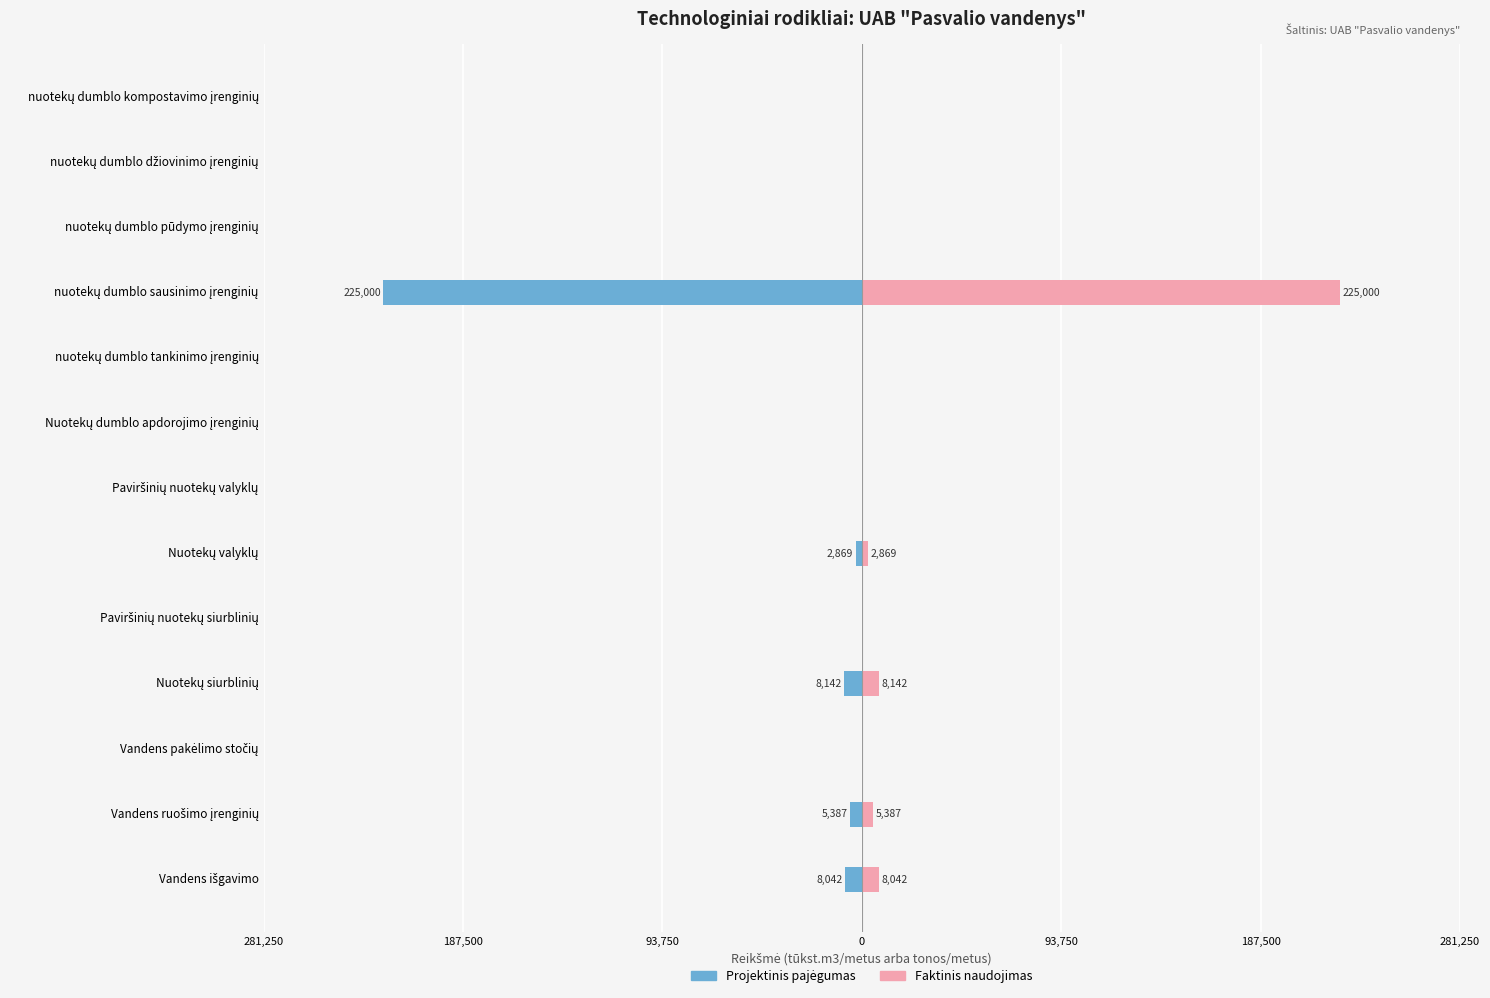

Is it true that Faktinis naudojimas equals 0.0 at 12?

True